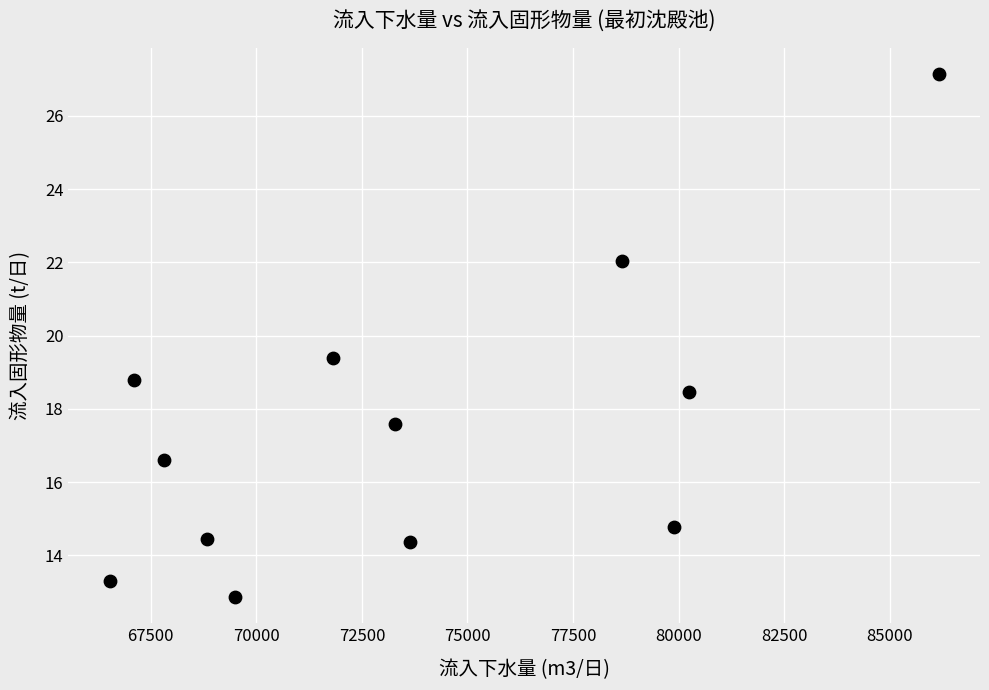

What is the average X value?

73622.7